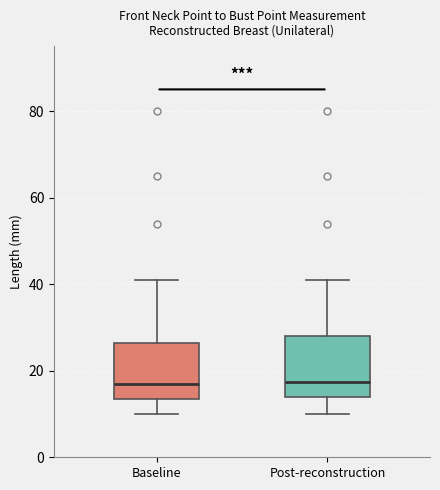

Reading left to right, transcribe this box plot: for each box, give where its median line is, the range the box spans, and where its two whiskers end, as read against the y-axis. The values are not printed on the chart, so give them approximately, as read against the axis.

Baseline: median 18, box 14 to 26, whiskers 10 to 42
Post-reconstruction: median 18, box 14 to 28, whiskers 10 to 42